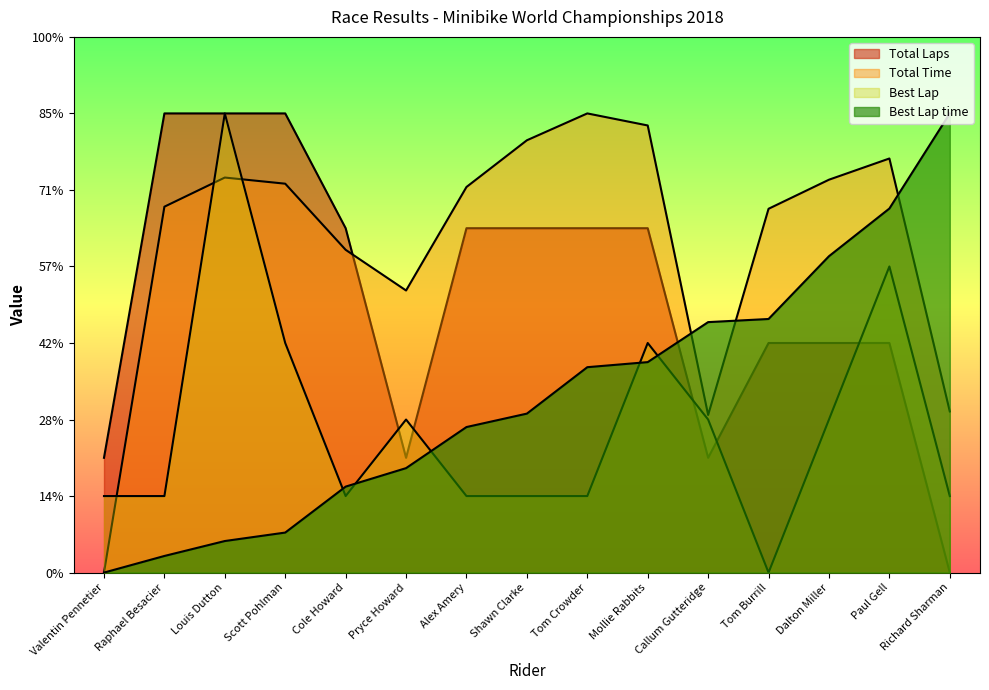

The value of Best Lap time at Tom Burrill is 331.4. True or false?

True